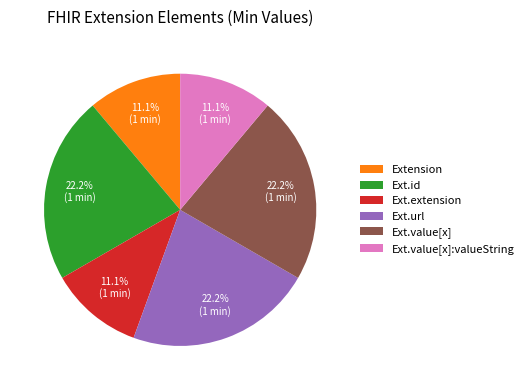

Is there any slice that represents more than half of the pie?

No